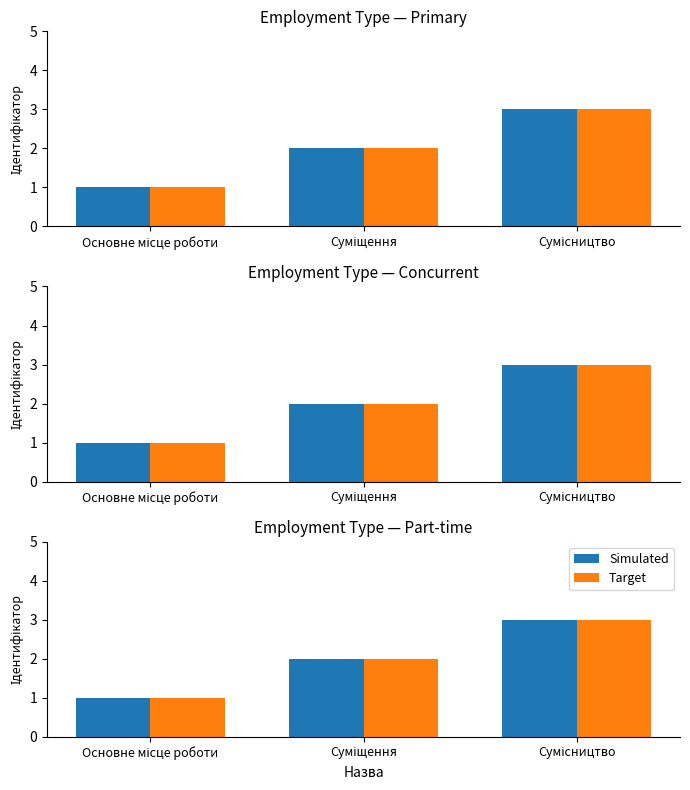

How many bars are there in each group?

2